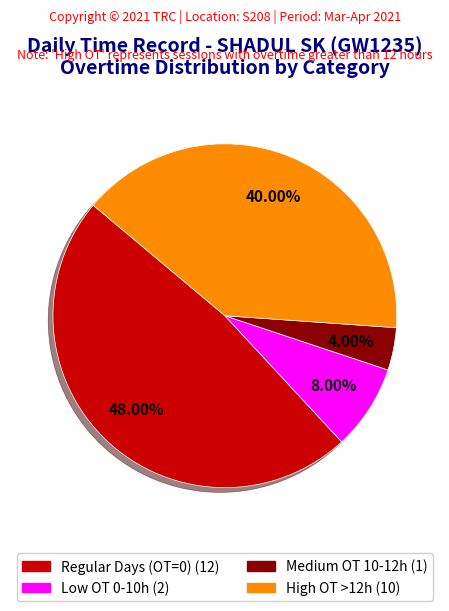

To the nearest percent, what is the difference between the largest and smallest slice percentages?

44%